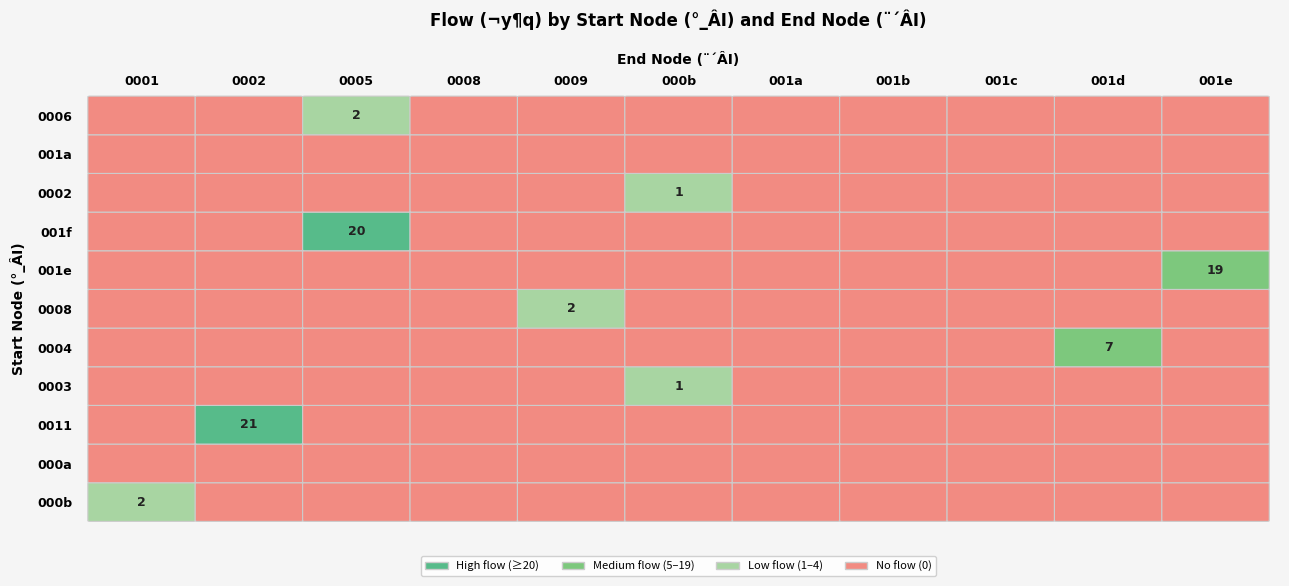

What is the difference between the maximum and minimum values in the 0003 series?

1